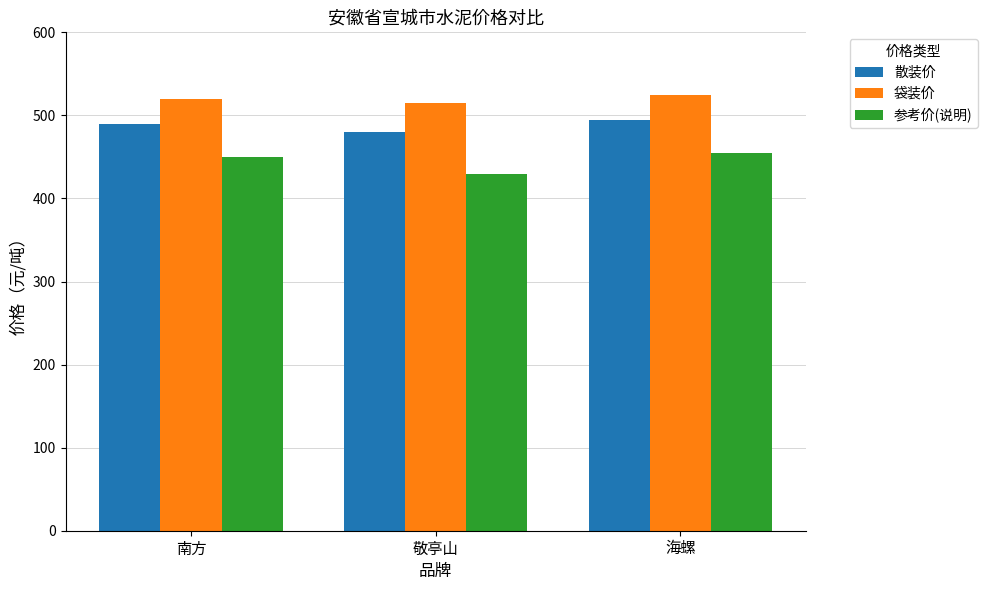

Which series has the widest spread of values?

参考价(说明)